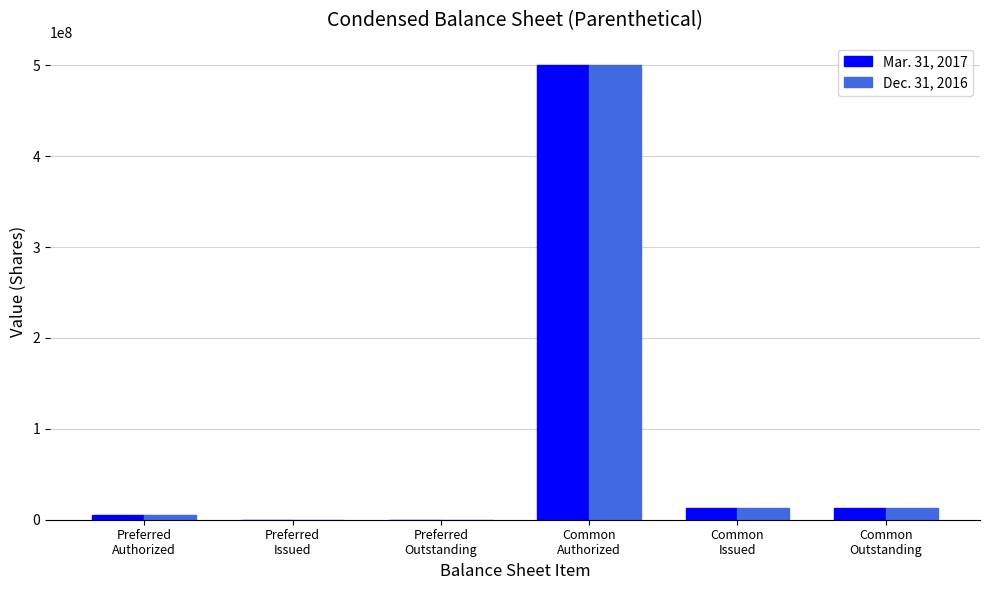

Are the bars horizontal?

No